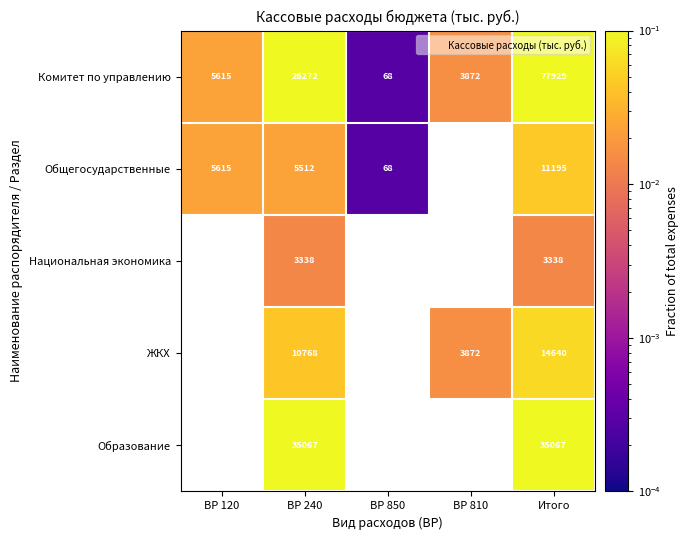

The value of Комитет по управлению at Итого is 0.3. True or false?

True